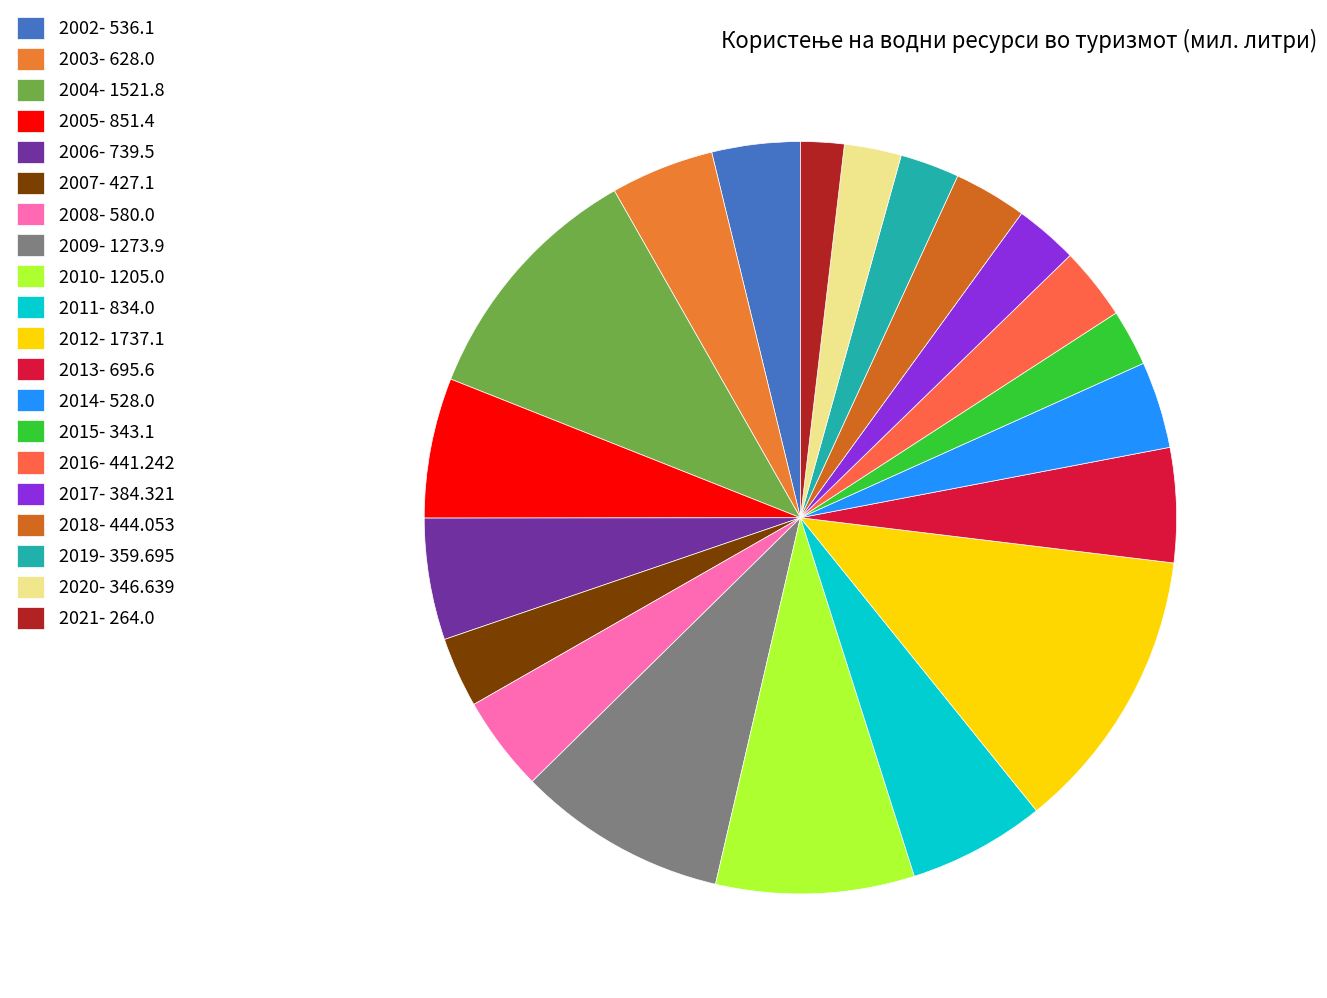

Is there any slice that represents more than half of the pie?

No